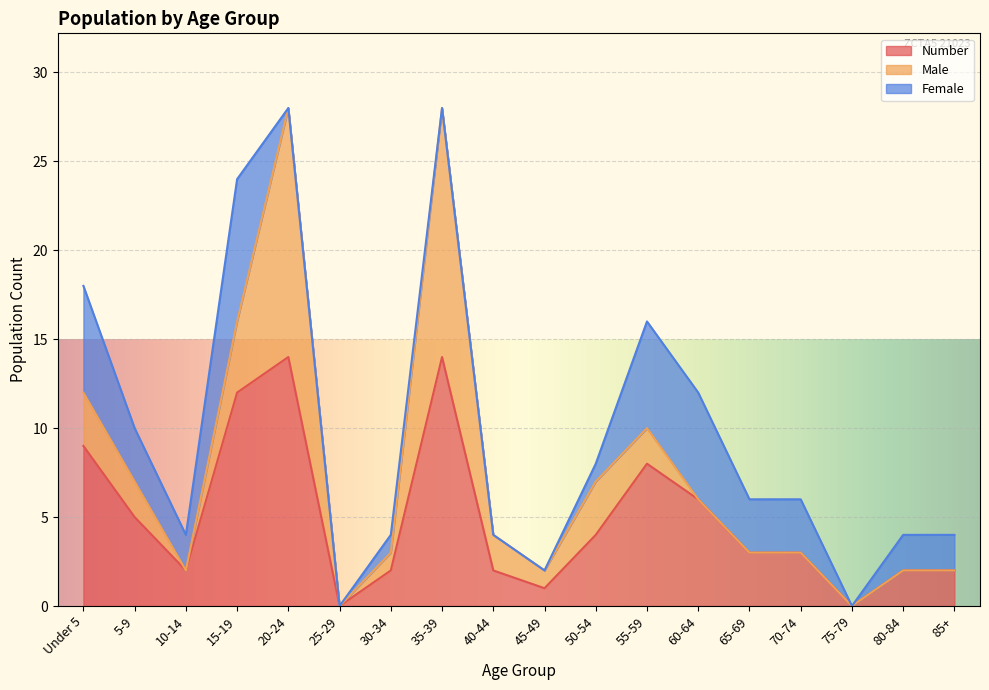

Does the chart display data point markers on the line(s)?

No